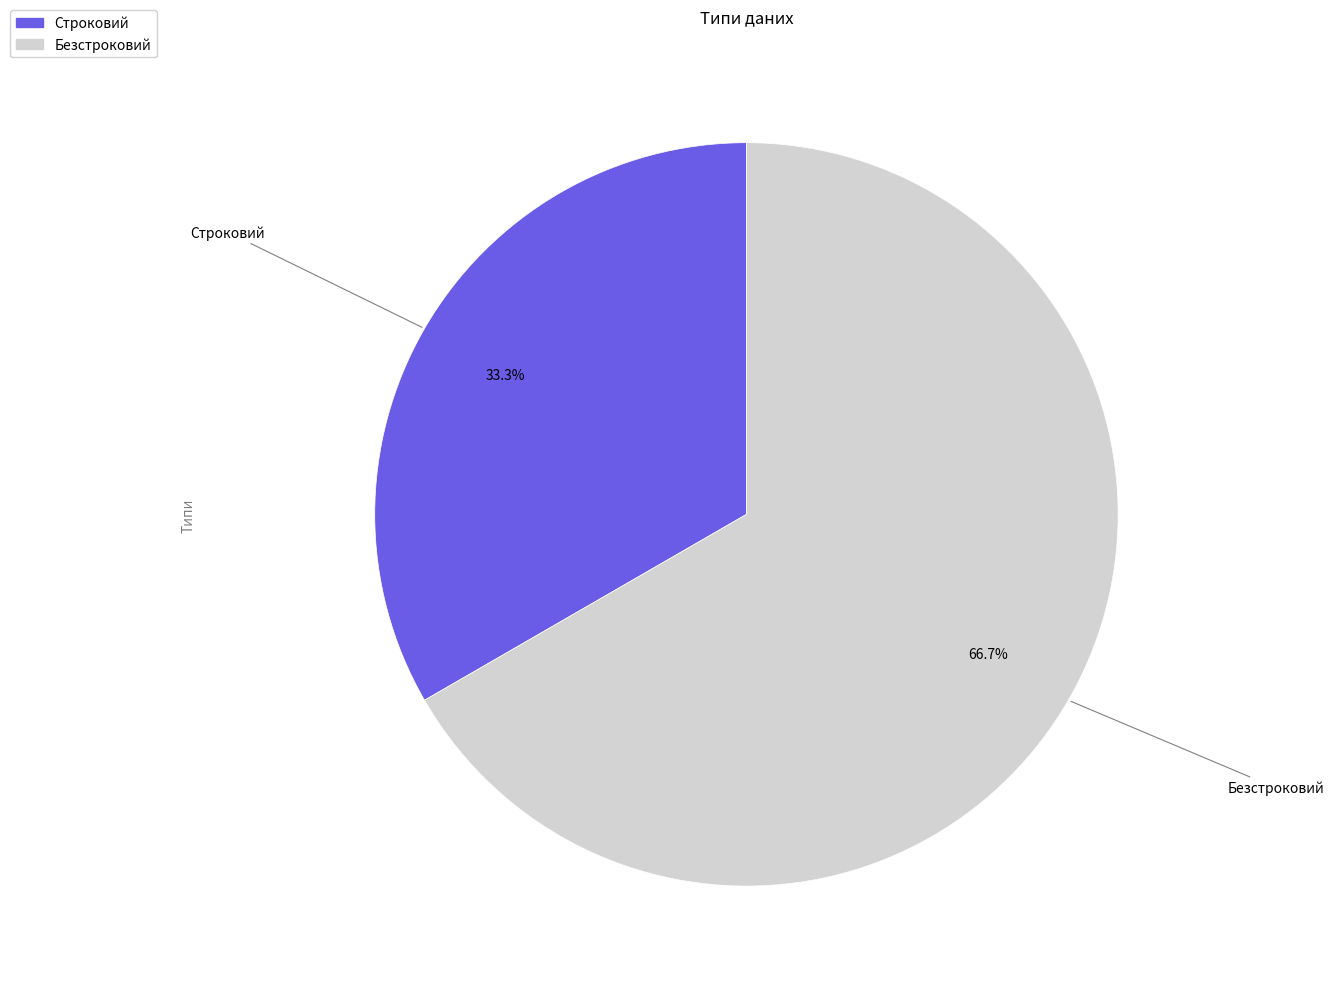

Which slice is the smallest?

Строковий